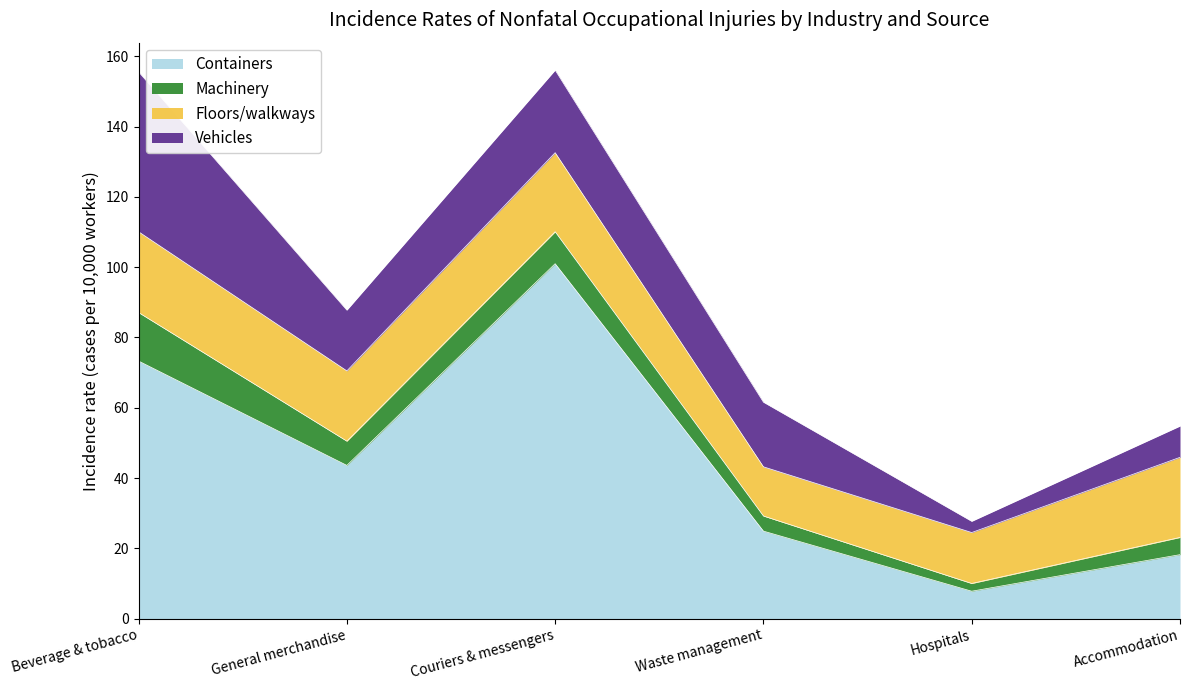

At which category does Vehicles reach its first local peak?

Couriers & messengers